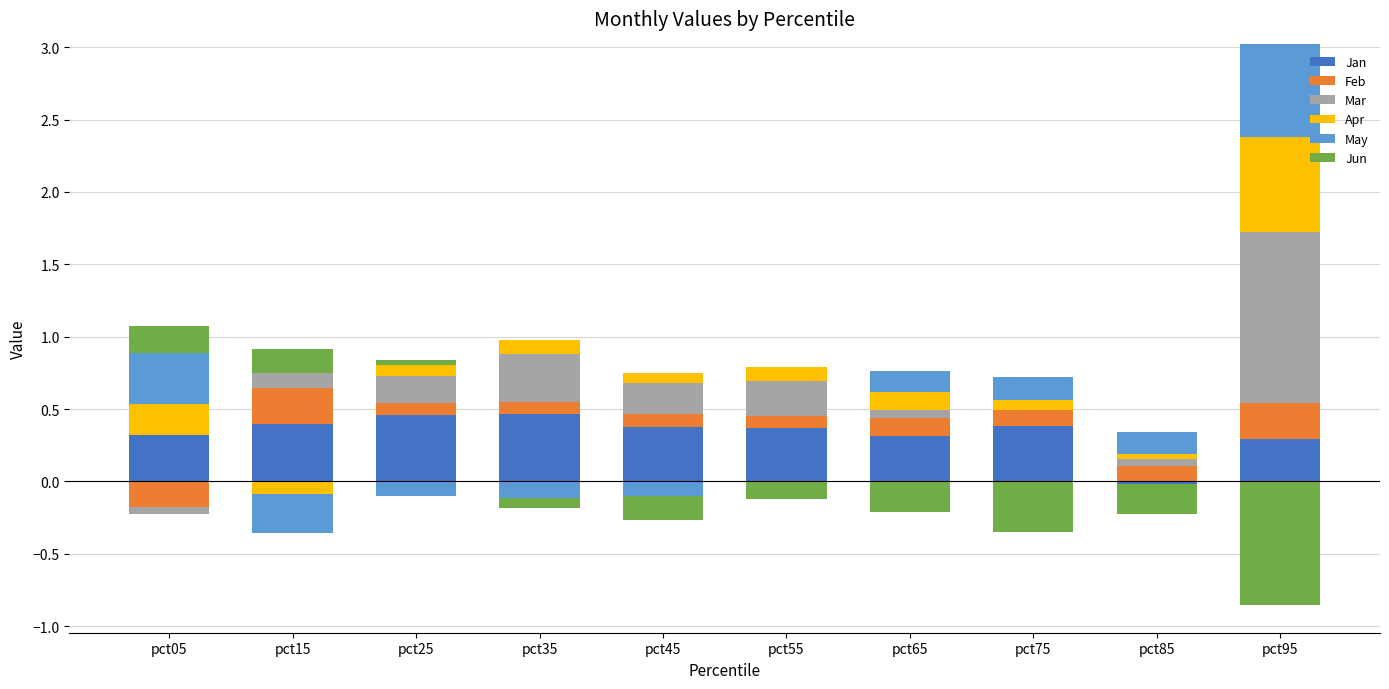

Between pct75 and pct85, which series saw the biggest shift?

Jan